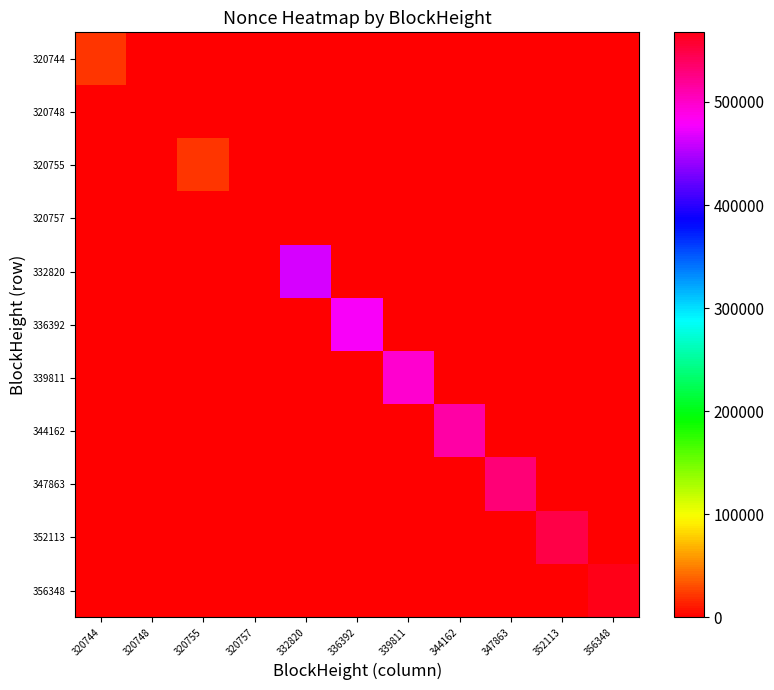

Reading left to right, what are all the values shown in this chart?

320744: 320744=21843	320748=0	320755=0	320757=0	332820=0	336392=0	339811=0	344162=0	347863=0	352113=0	356348=0
320748: 320744=0	320748=0	320755=0	320757=1	332820=0	336392=0	339811=0	344162=0	347863=0	352113=0	356348=0
320755: 320744=0	320748=0	320755=21848	320757=0	332820=0	336392=0	339811=0	344162=0	347863=0	352113=0	356348=0
320757: 320744=1	320748=0	320755=0	320757=0	332820=0	336392=0	339811=0	344162=0	347863=0	352113=0	356348=0
332820: 320744=0	320748=0	320755=0	320757=0	332820=465528	336392=0	339811=0	344162=0	347863=0	352113=0	356348=0
336392: 320744=0	320748=0	320755=0	320757=0	332820=0	336392=481023	339811=0	344162=0	347863=0	352113=0	356348=0
339811: 320744=0	320748=0	320755=0	320757=0	332820=0	336392=0	339811=496961	344162=0	347863=0	352113=0	356348=0
344162: 320744=0	320748=0	320755=0	320757=0	332820=0	336392=0	339811=0	344162=514364	347863=0	352113=0	356348=0
347863: 320744=0	320748=0	320755=0	320757=0	332820=0	336392=0	339811=0	344162=0	347863=531991	352113=0	356348=0
352113: 320744=0	320748=0	320755=0	320757=0	332820=0	336392=0	339811=0	344162=0	347863=0	352113=549215	356348=0
356348: 320744=0	320748=0	320755=0	320757=0	332820=0	336392=0	339811=0	344162=0	347863=0	352113=0	356348=567600